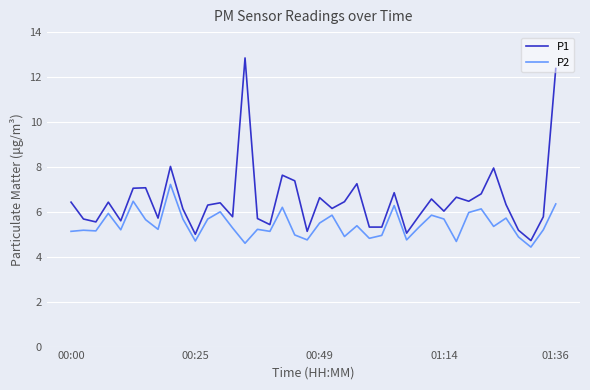

Which series has the widest spread of values?

P1